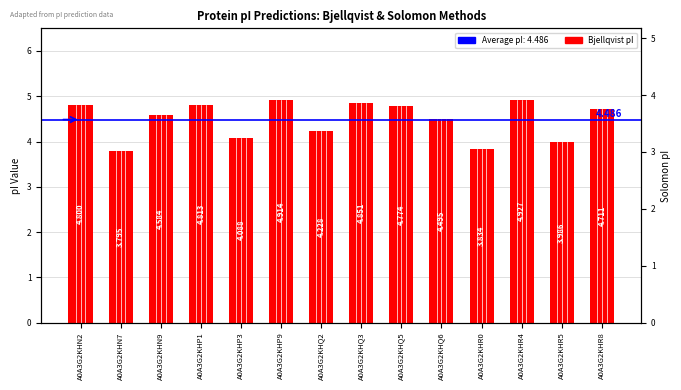

What is the ratio of the value at A0A3G2KHQ2 to the value at A0A3G2KHN7?

1.1